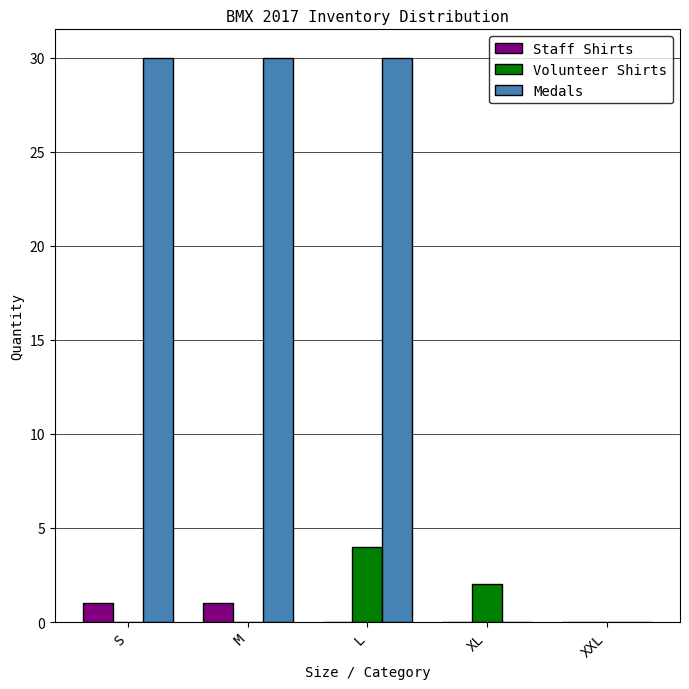

Count the number of categories in the chart.

5